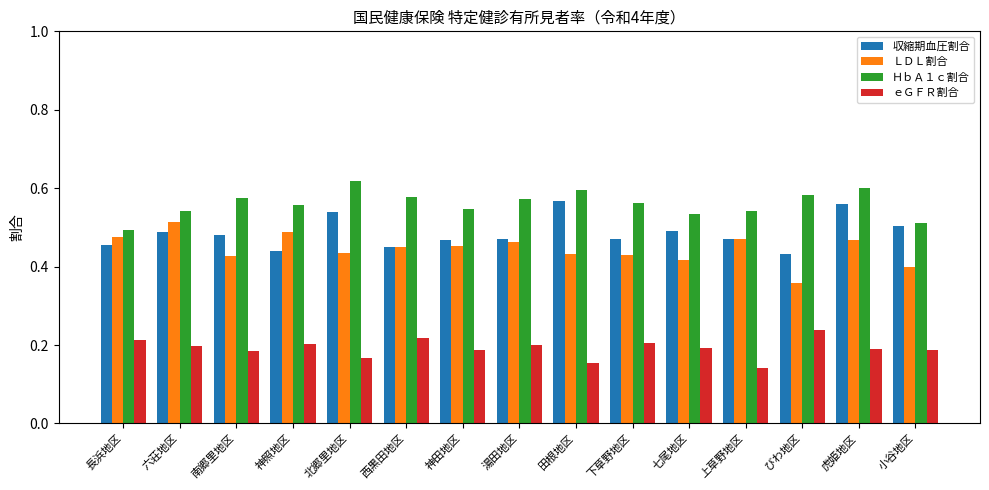

At 七尾地区, list the series in order from largest to smallest.

ＨｂＡ１ｃ割合, 収縮期血圧割合, ＬＤＬ割合, ｅＧＦＲ割合